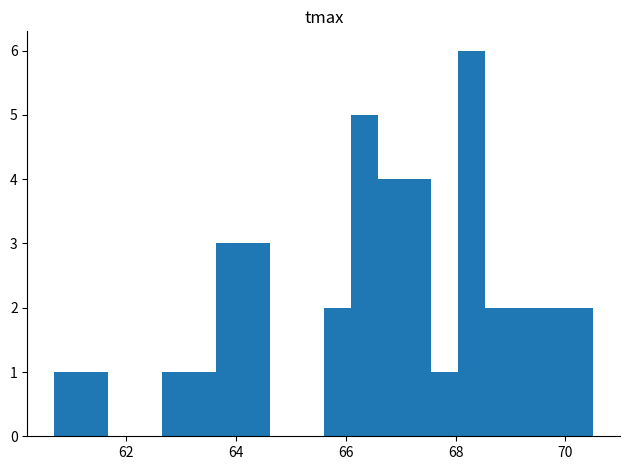

Read against the x-axis, roughly where is the centre of the tallest bar?

68.2